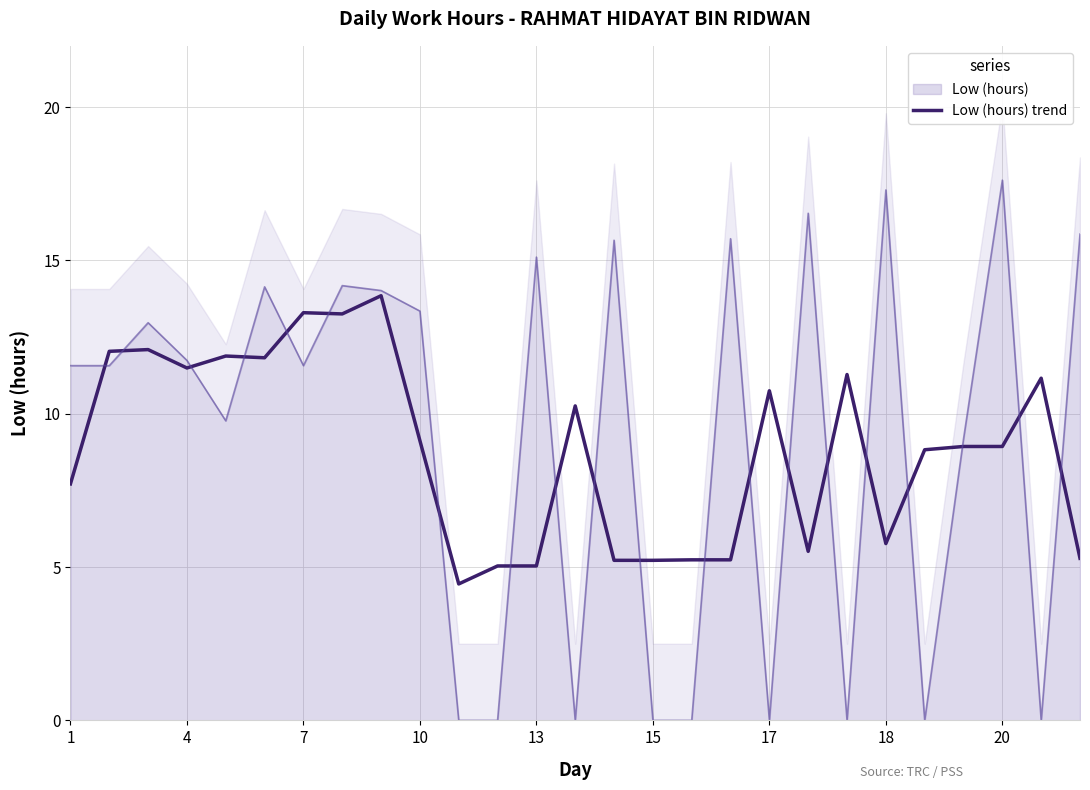

What is the difference between the second highest and minimum values?

8.8